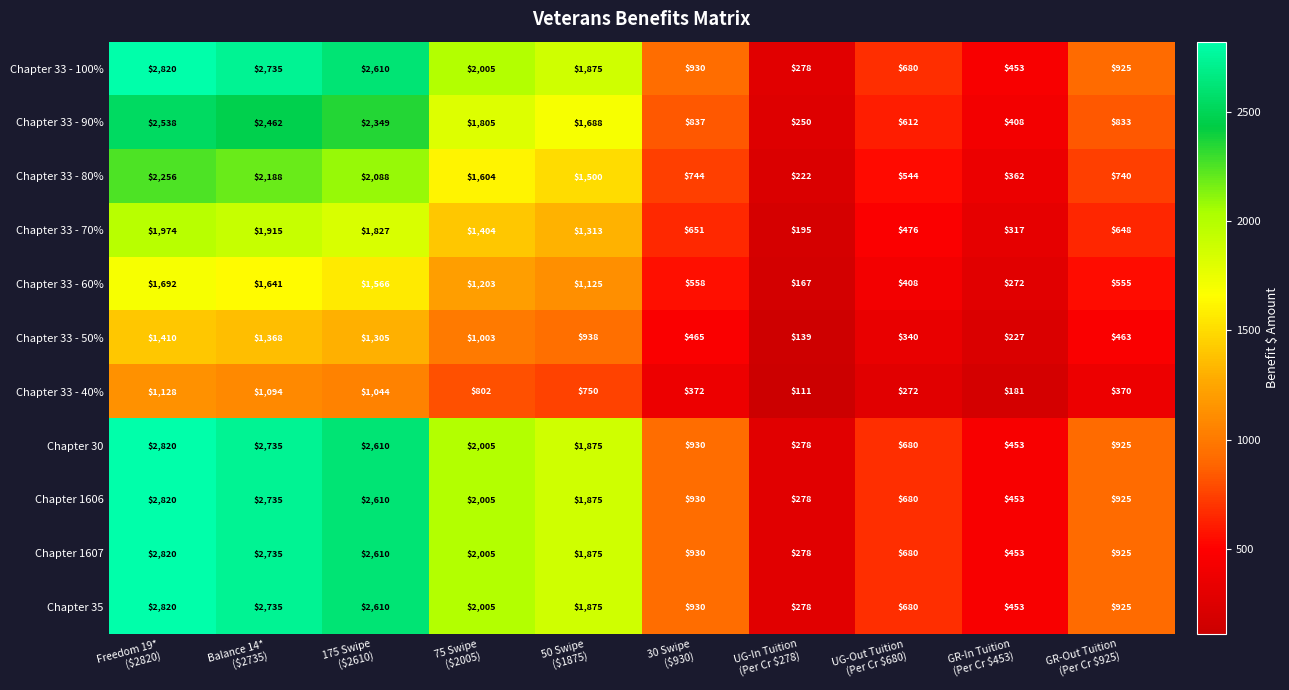

What is the average value of the Chapter 30 series?

1531